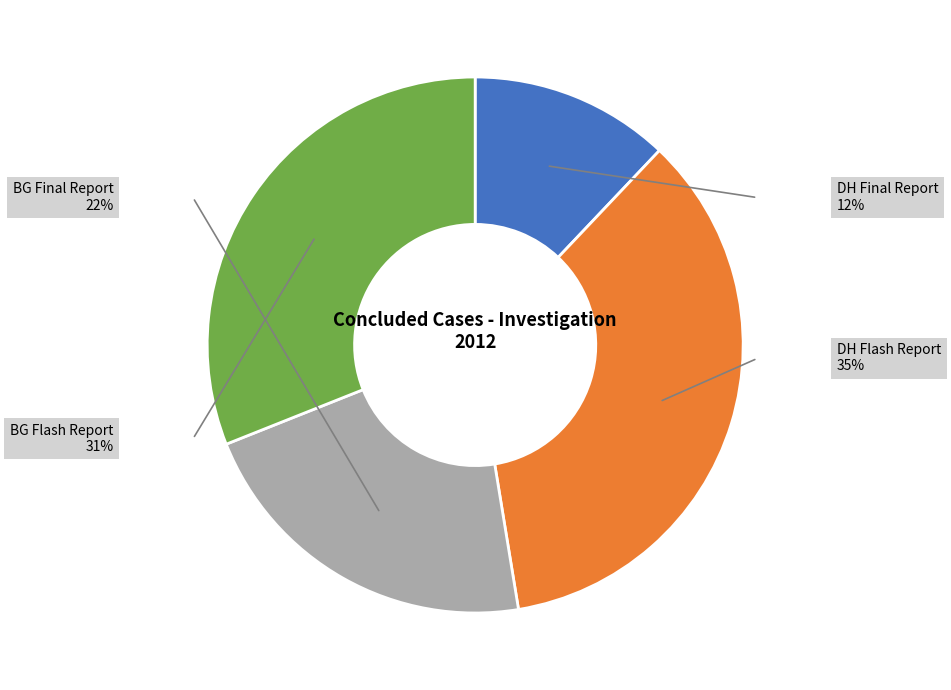

Does any single category account for the majority?

No